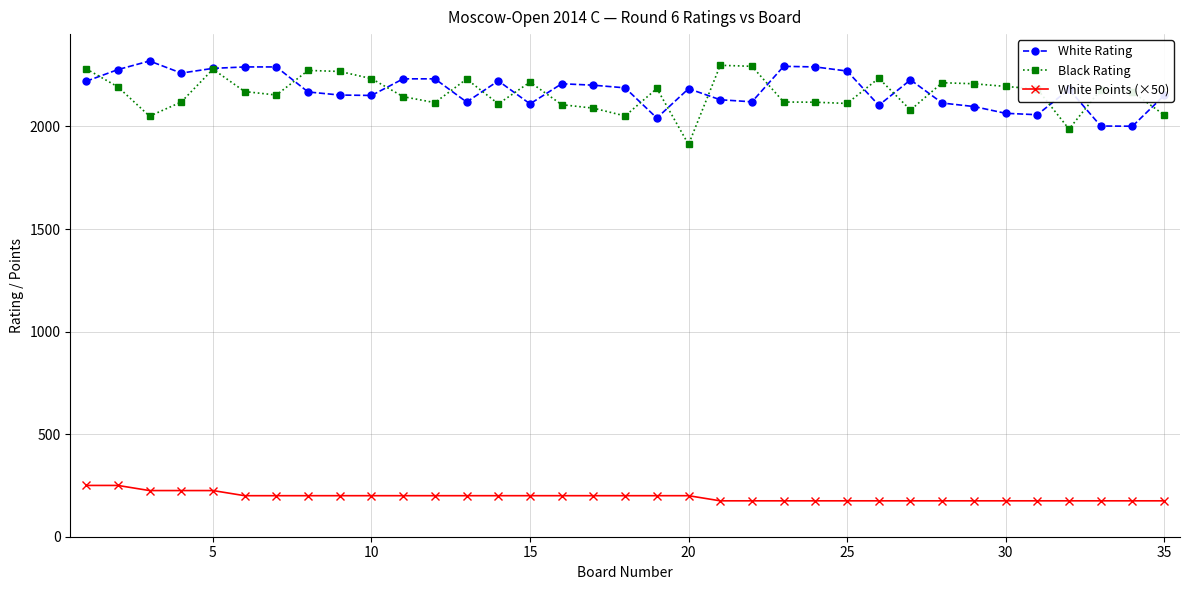

True or false: White Points (×50) and Black Rating cross at least once.

False